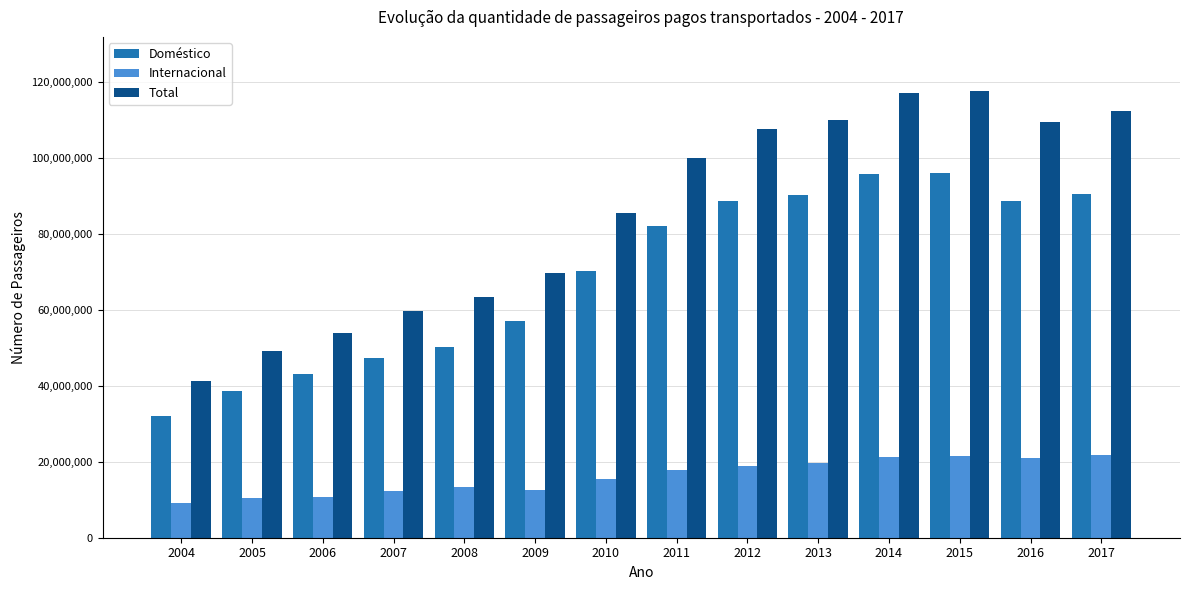

What is the average value of the Total series?

85535483